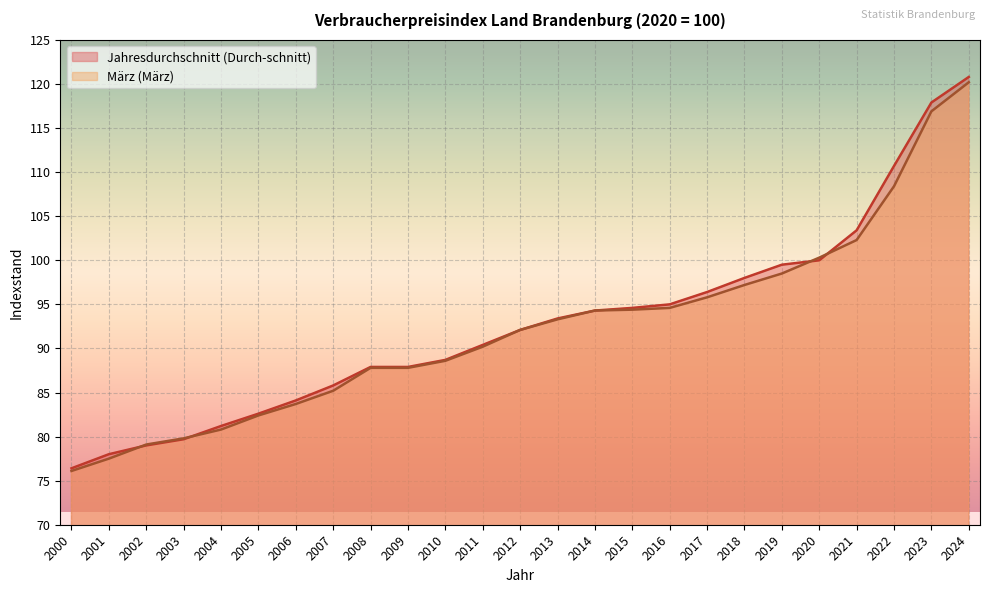

Reading right to left, transcribe all the data shown in this chart.

Jahresdurchschnitt (Durch-schnitt): 2024=120.8	2023=117.9	2022=110.7	2021=103.4	2020=100.0	2019=99.5	2018=98.0	2017=96.4	2016=95.0	2015=94.6	2014=94.3	2013=93.4	2012=92.1	2011=90.4	2010=88.7	2009=87.9	2008=87.9	2007=85.8	2006=84.1	2005=82.6	2004=81.2	2003=79.7	2002=79.0	2001=78.0	2000=76.4
März (März): 2024=120.2	2023=116.9	2022=108.4	2021=102.3	2020=100.3	2019=98.5	2018=97.2	2017=95.8	2016=94.6	2015=94.4	2014=94.3	2013=93.3	2012=92.1	2011=90.2	2010=88.6	2009=87.8	2008=87.8	2007=85.2	2006=83.7	2005=82.4	2004=80.8	2003=79.8	2002=79.1	2001=77.5	2000=76.1